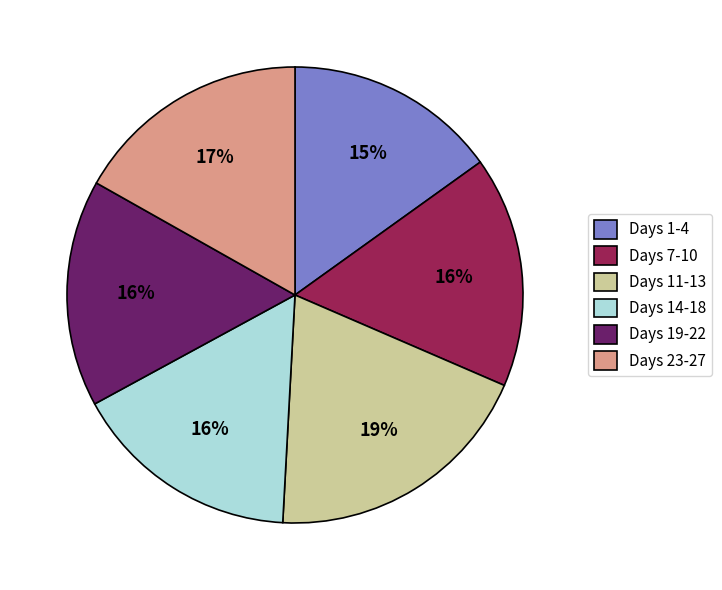

Between Days 23-27 and Days 1-4, which is larger?

Days 23-27